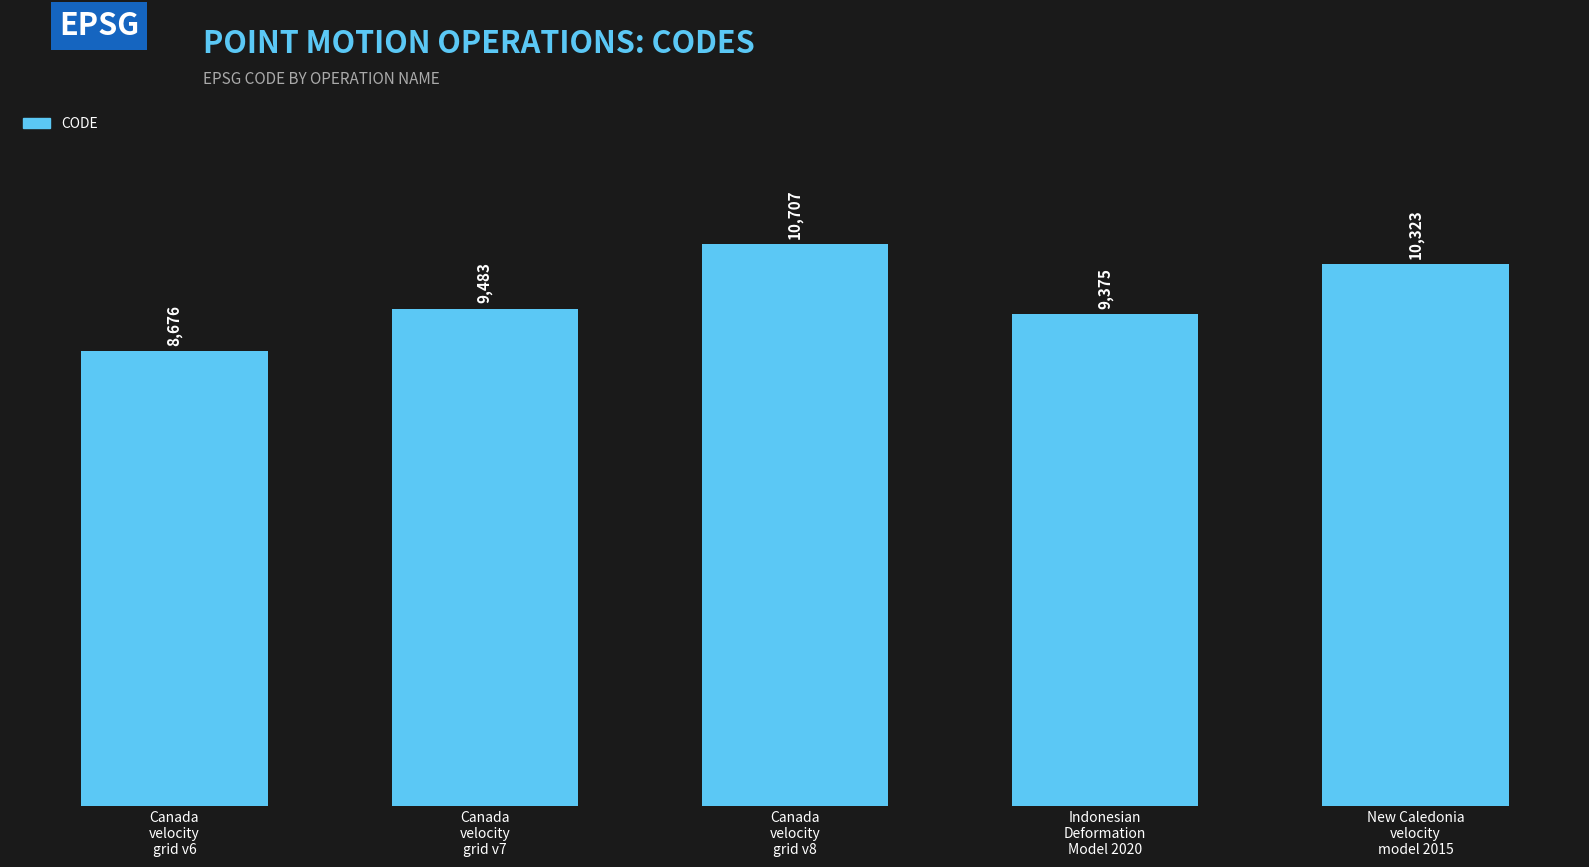

How many values are below 9483?

2